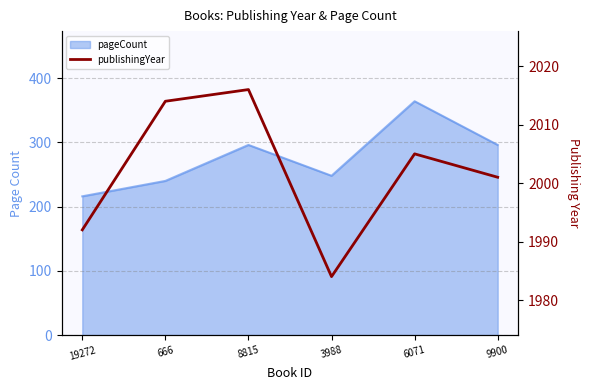

List the labels in order of value, smallest first.

3988, 19272, 9900, 6071, 666, 8815